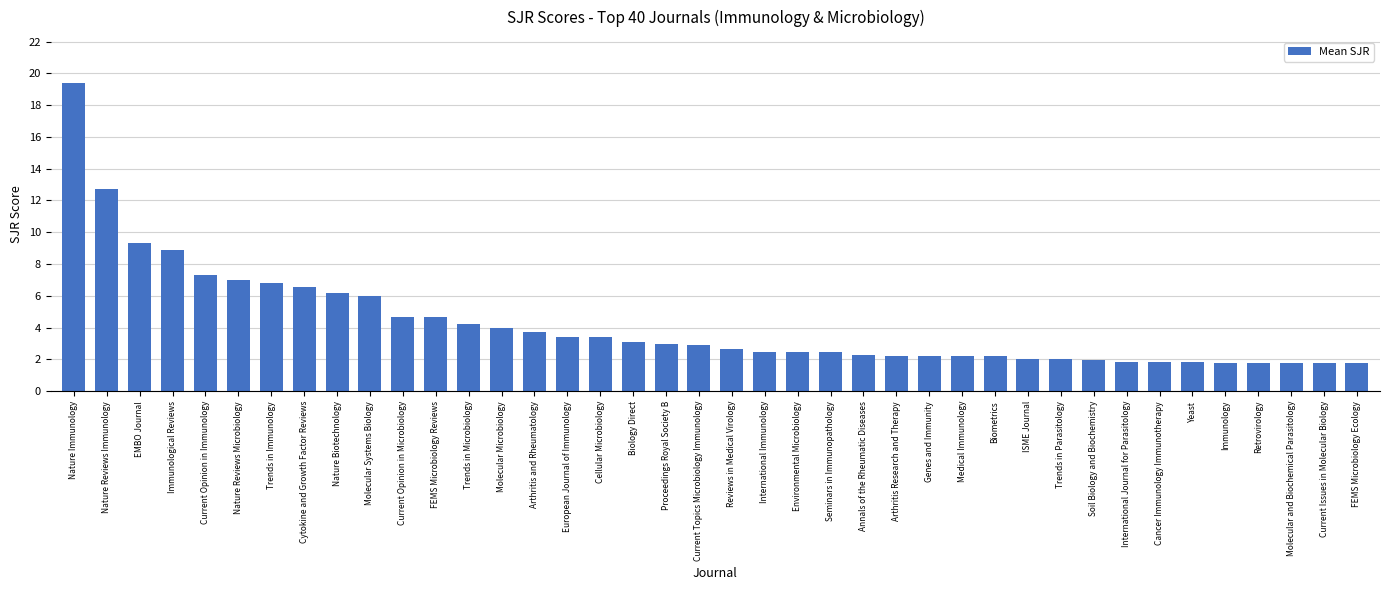

The value at Current Issues in Molecular Biology is 2.8. True or false?

False